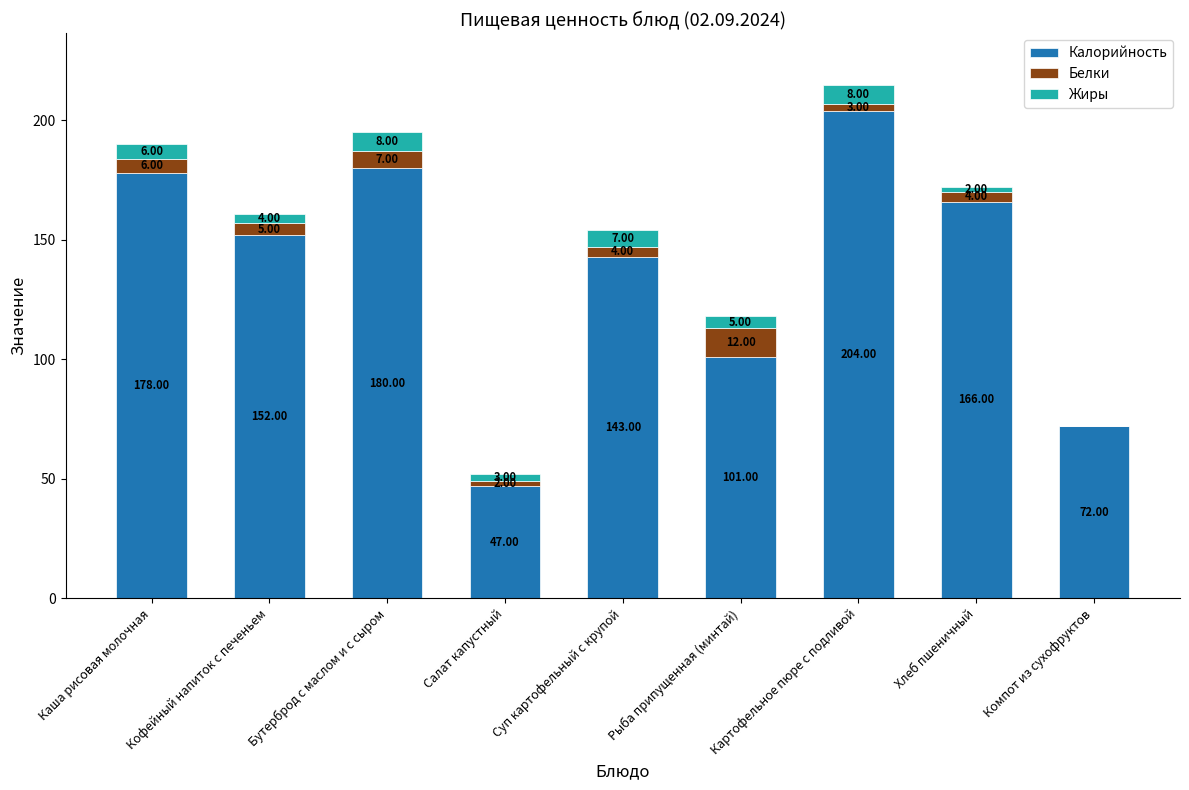

At which label does Калорийность reach its peak?

Картофельное пюре с подливой